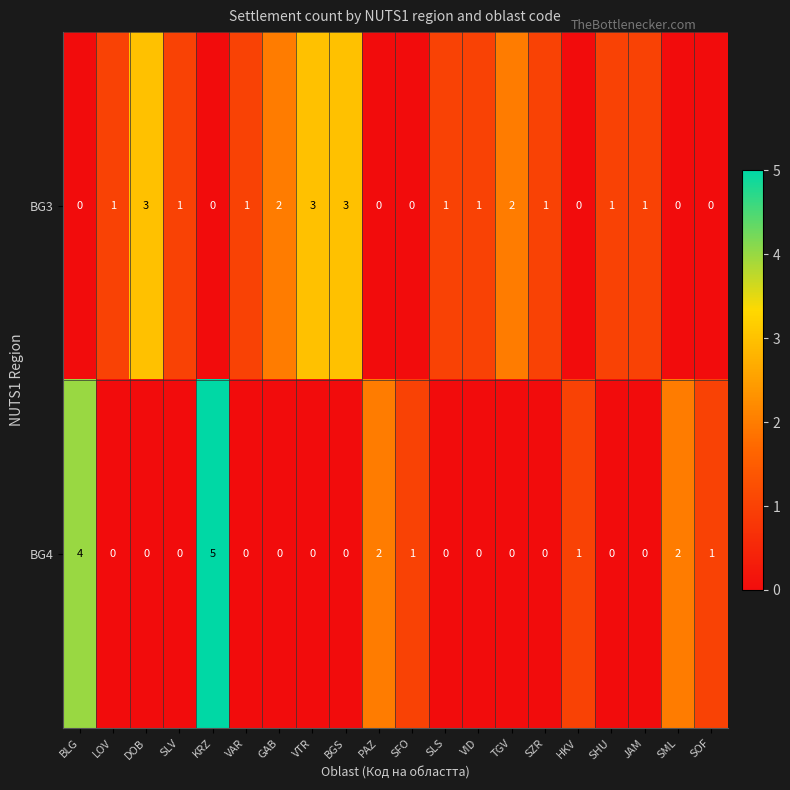

What is the difference between the maximum and minimum values in the BG4 series?

5